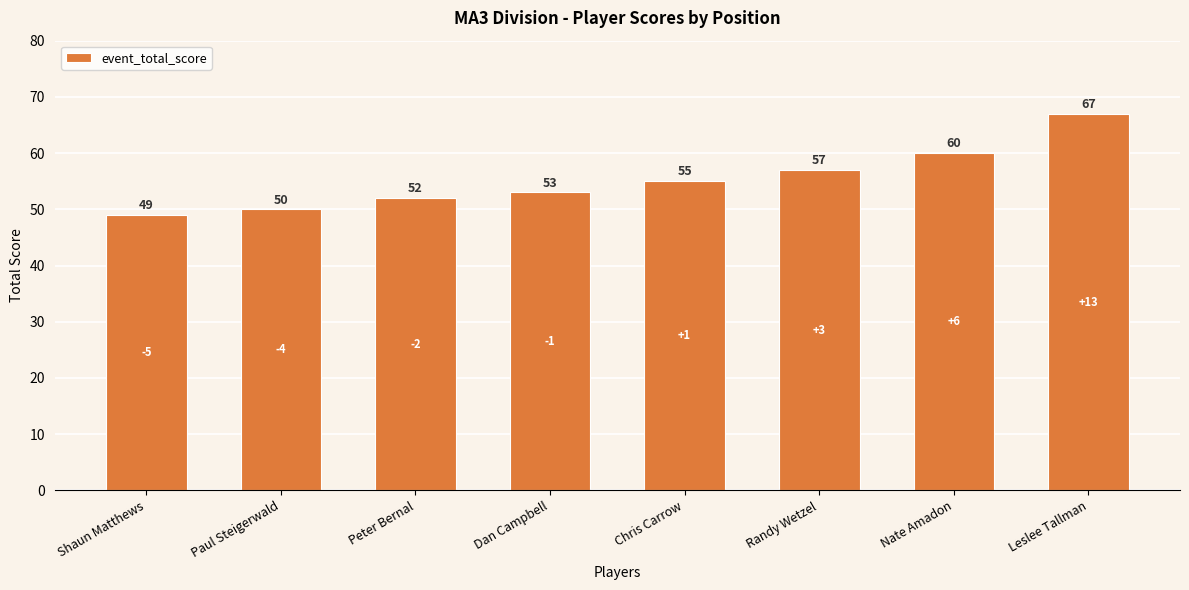

Rank the categories by value from lowest to highest.

Shaun Matthews, Paul Steigerwald, Peter Bernal, Dan Campbell, Chris Carrow, Randy Wetzel, Nate Amadon, Leslee Tallman